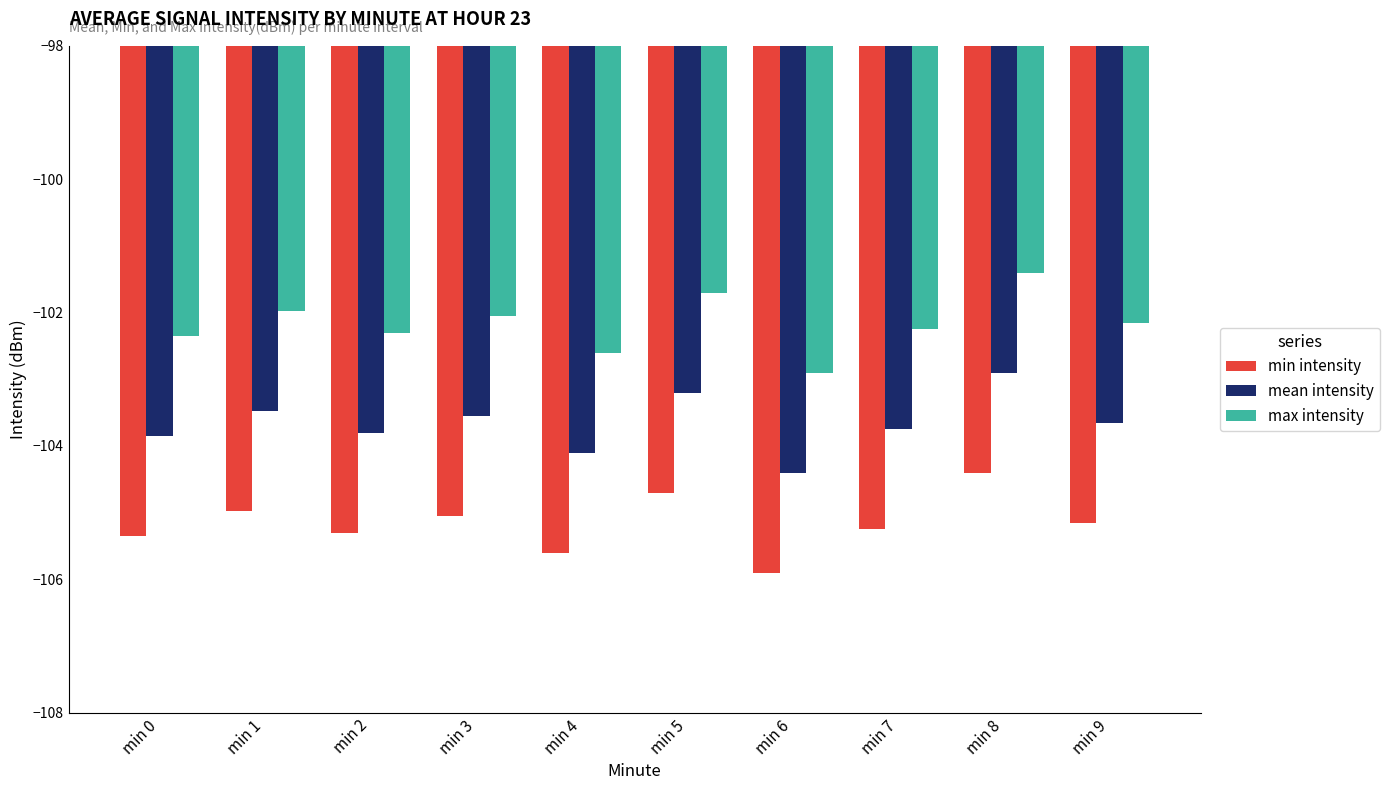

Rank the series at min 5 from lowest to highest value.

min intensity, mean intensity, max intensity